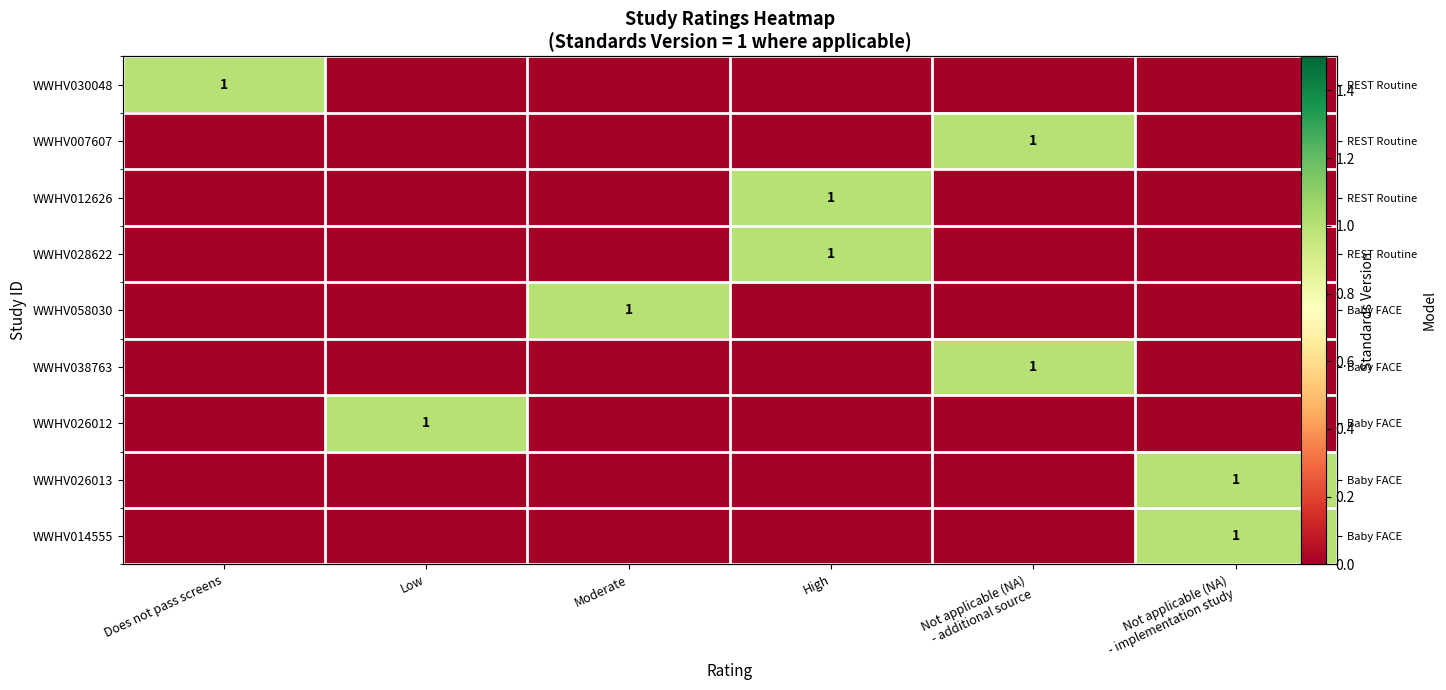

List the series in order of their peak value, lowest first.

WWHV030048, WWHV007607, WWHV012626, WWHV028622, WWHV058030, WWHV038763, WWHV026012, WWHV026013, WWHV014555